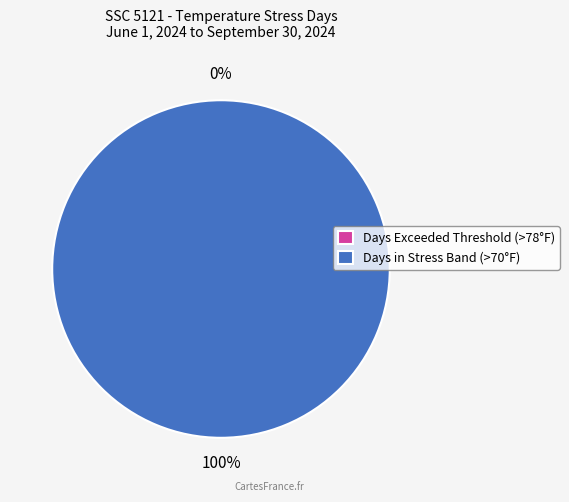

Which category has the biggest portion of the pie?

Days in Stress Band (>70°F)